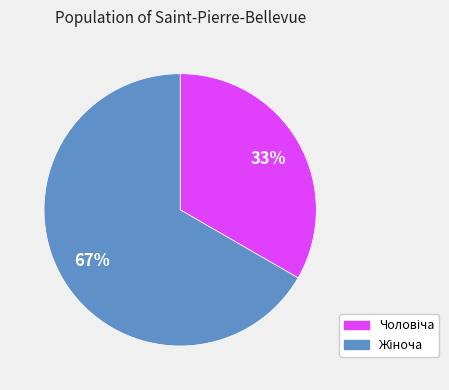

Is there a majority slice in this chart?

Yes